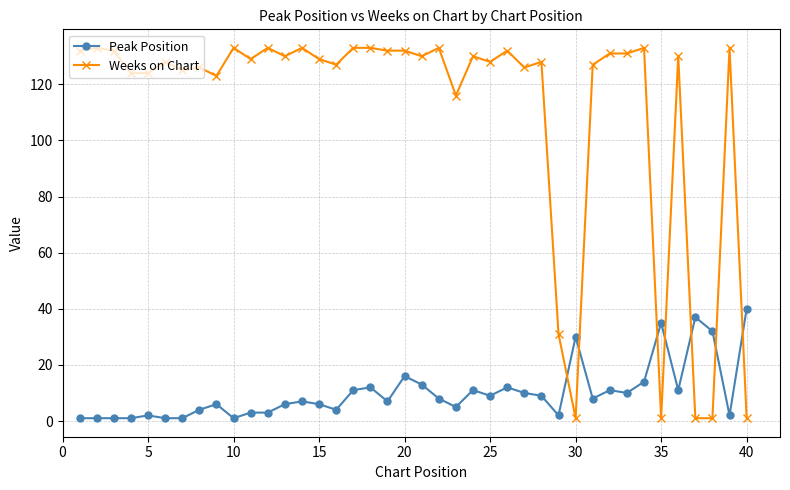

What is the maximum value shown in the chart?

133